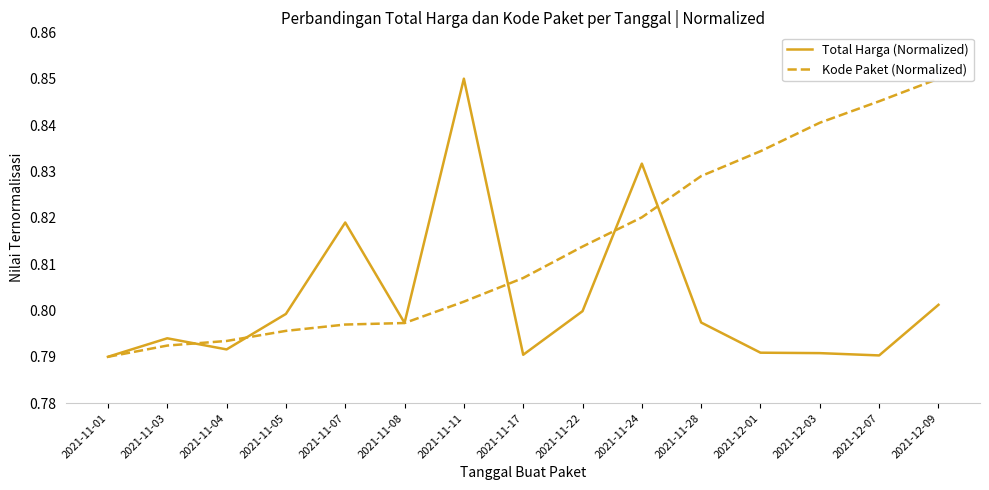

How many times do Total Harga (Normalized) and Kode Paket (Normalized) cross each other?

5